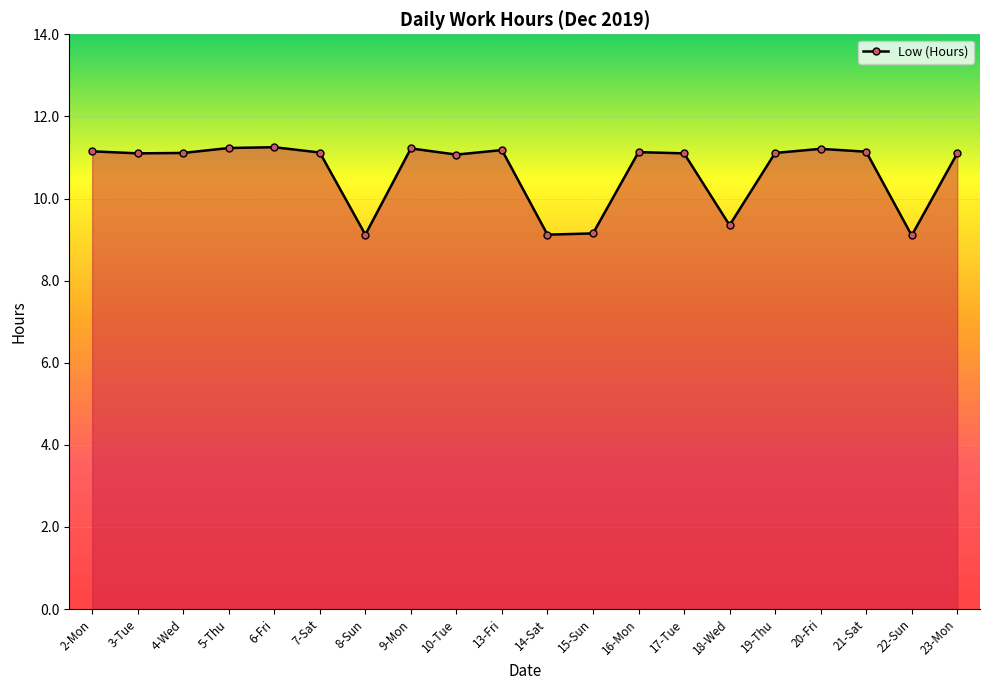

How many lines are shown in the chart?

1